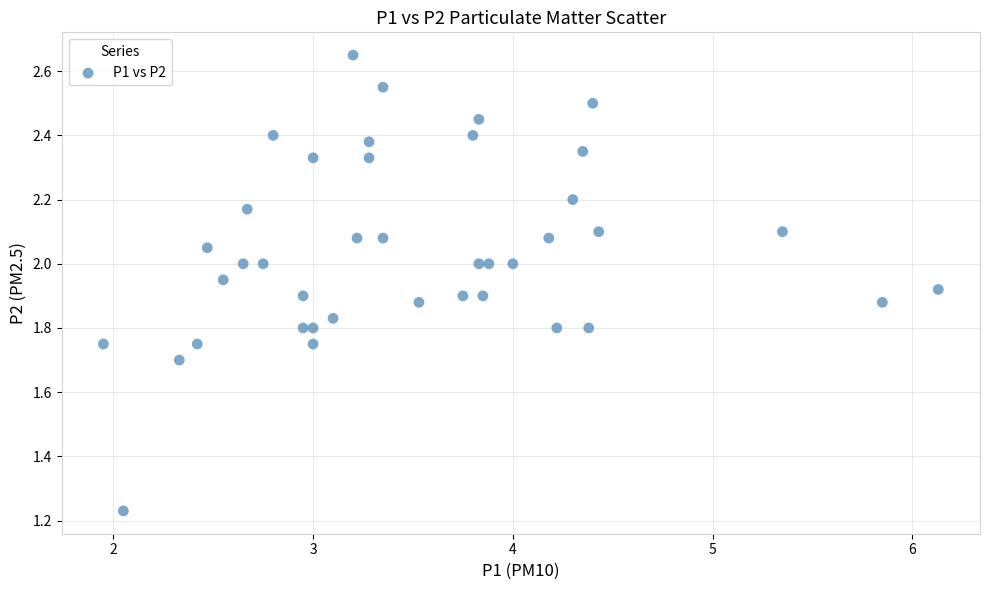

What is the range of Y values (max minus min)?

1.4